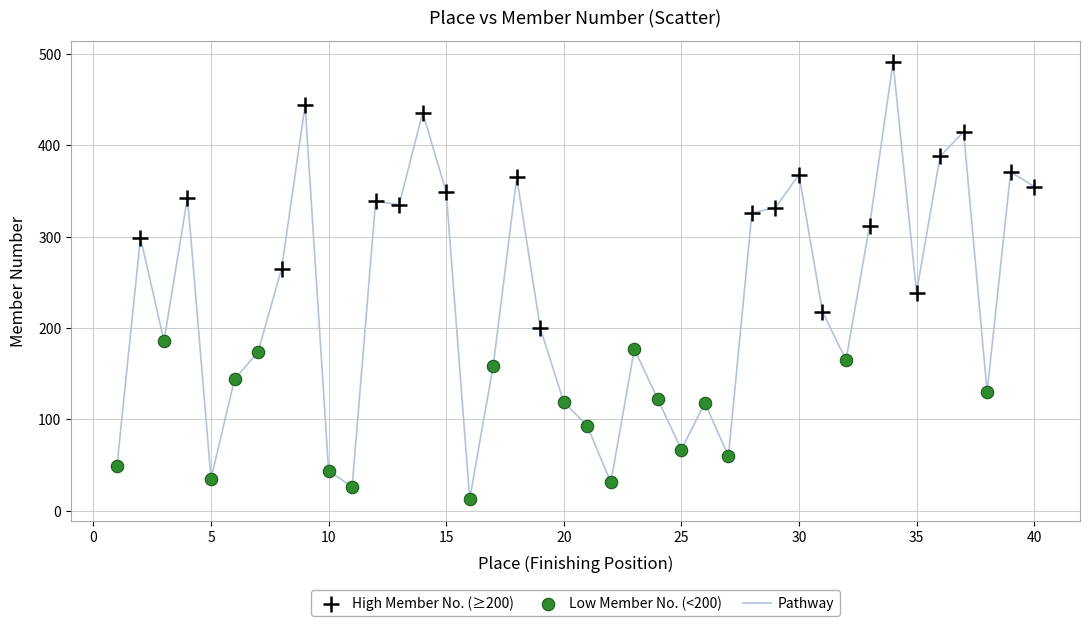

What is the greatest value displayed?

491